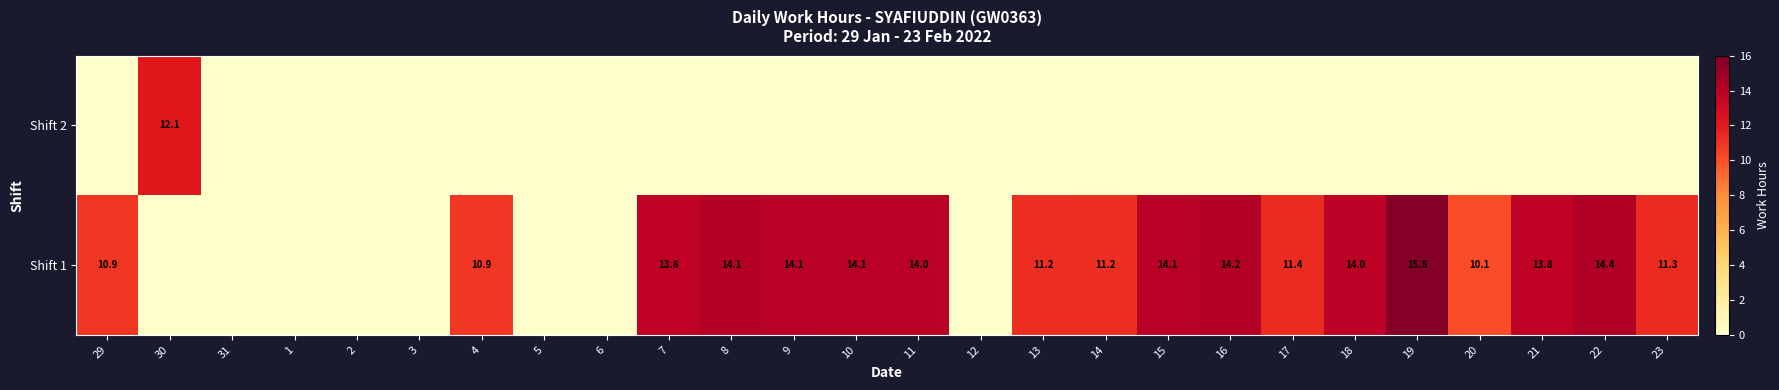

True or false: Shift 1 has a value of 4.9 at 19.

False